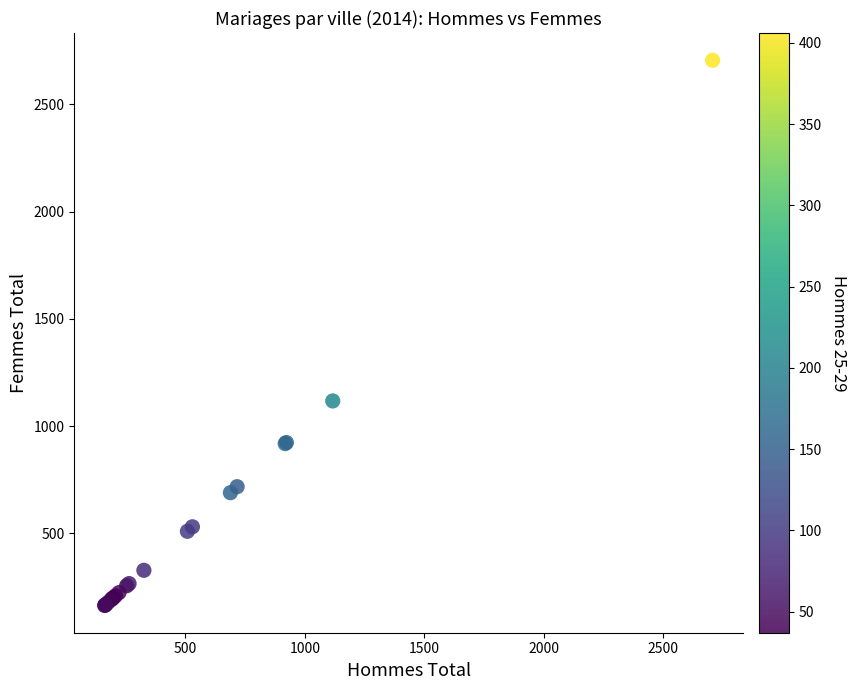

What Y value in the scatter plot is closest to 1434?

1117